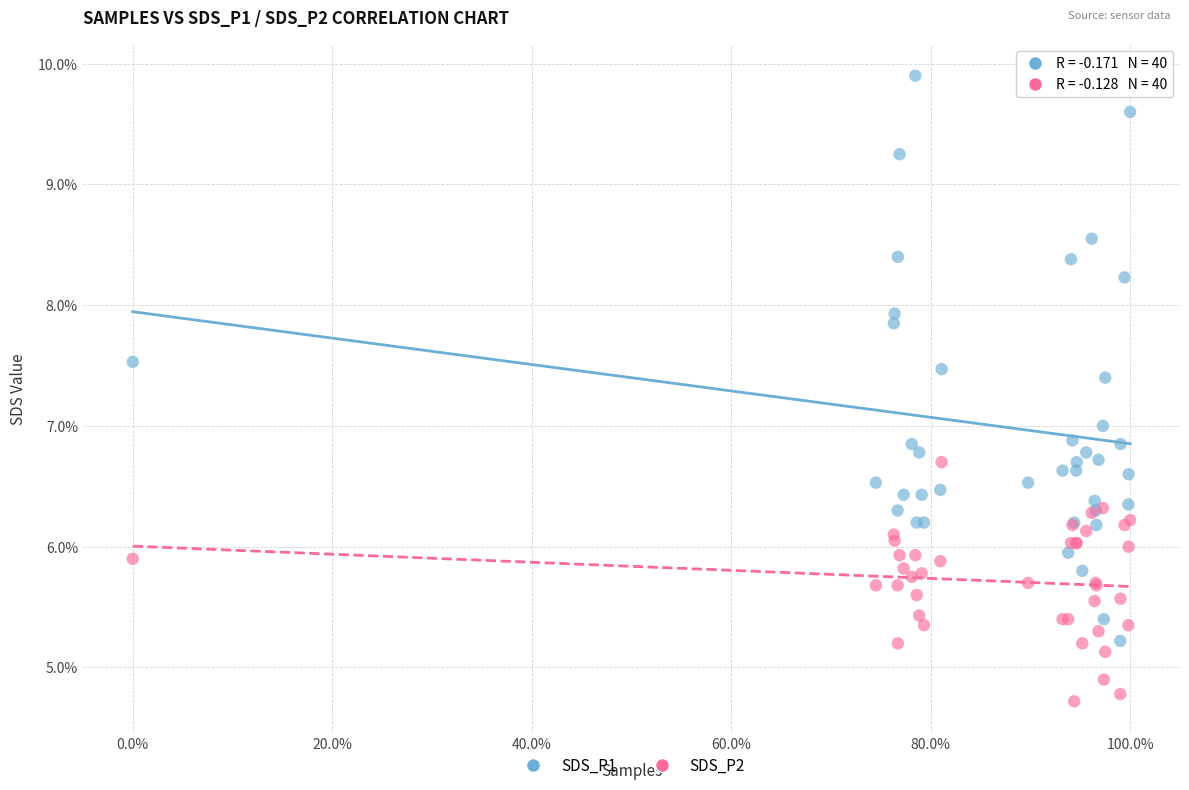

What are all the series names shown in the legend?

SDS_P1, SDS_P2